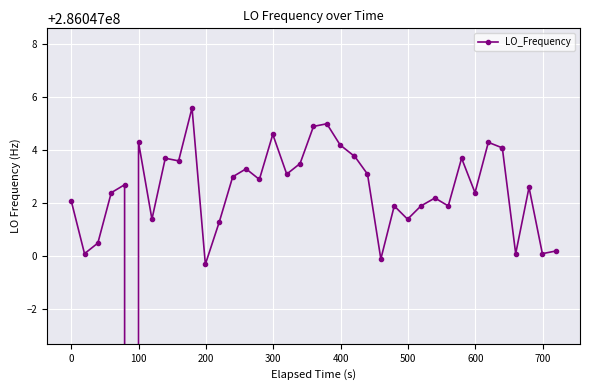

How many data points are less than 286047002?

14